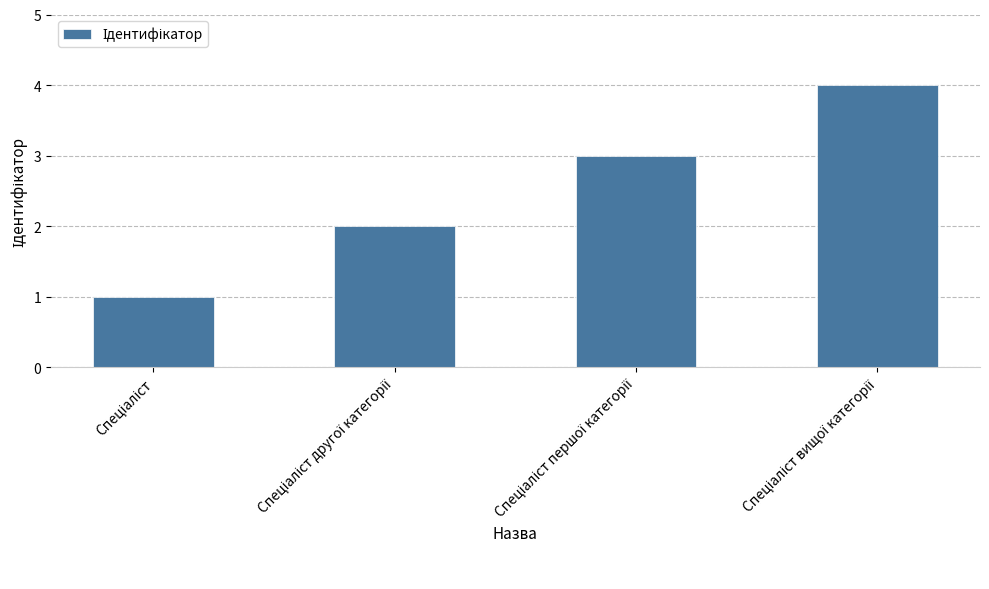

How many values are below 3?

2